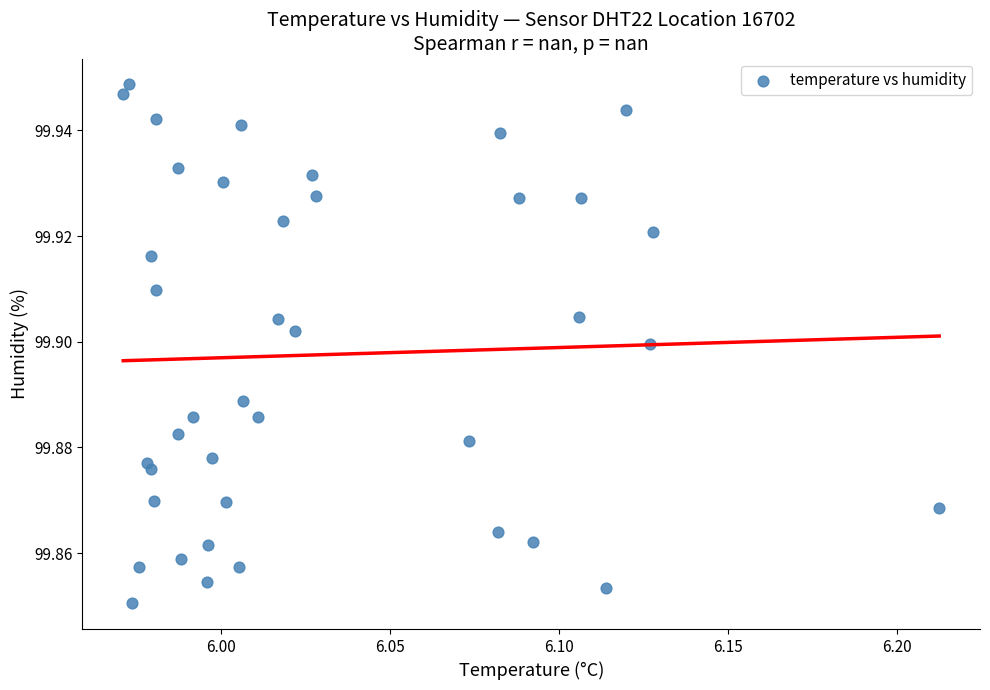

How many data points are displayed?

40